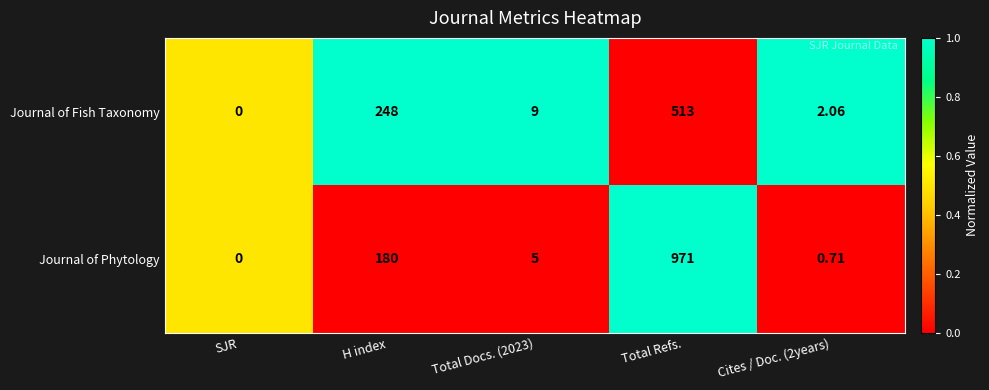

Rank the series by their average value, from lowest to highest.

Journal of Fish Taxonomy, Journal of Phytology